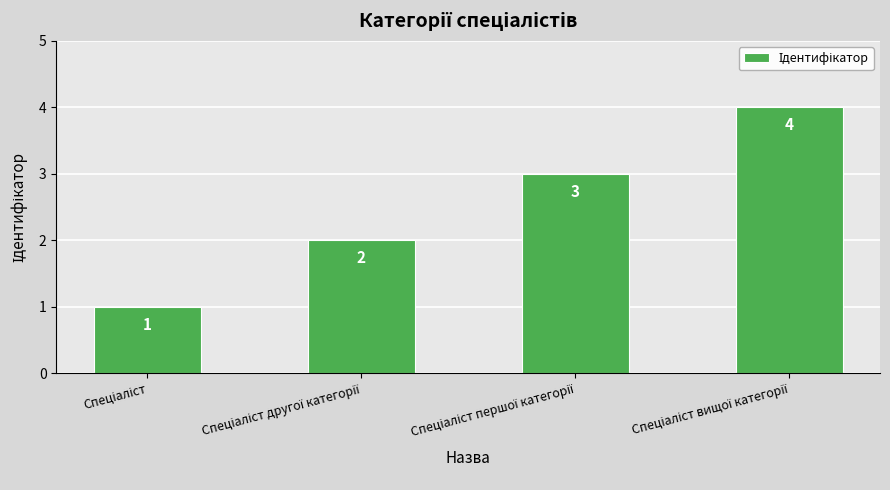

What is the greatest value displayed?

4